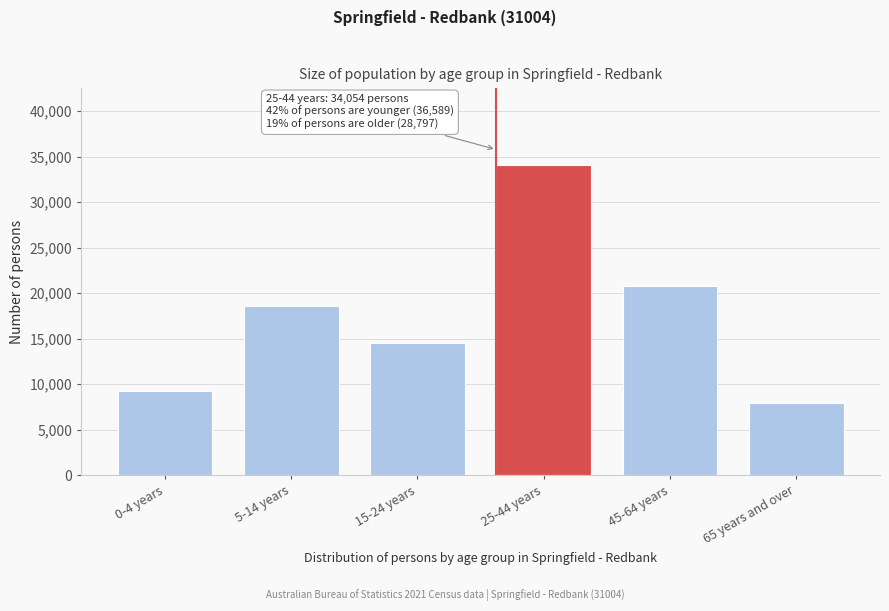

Reading left to right, transcribe all the data shown in this chart.

9245	18608	14491	34054	20811	7986